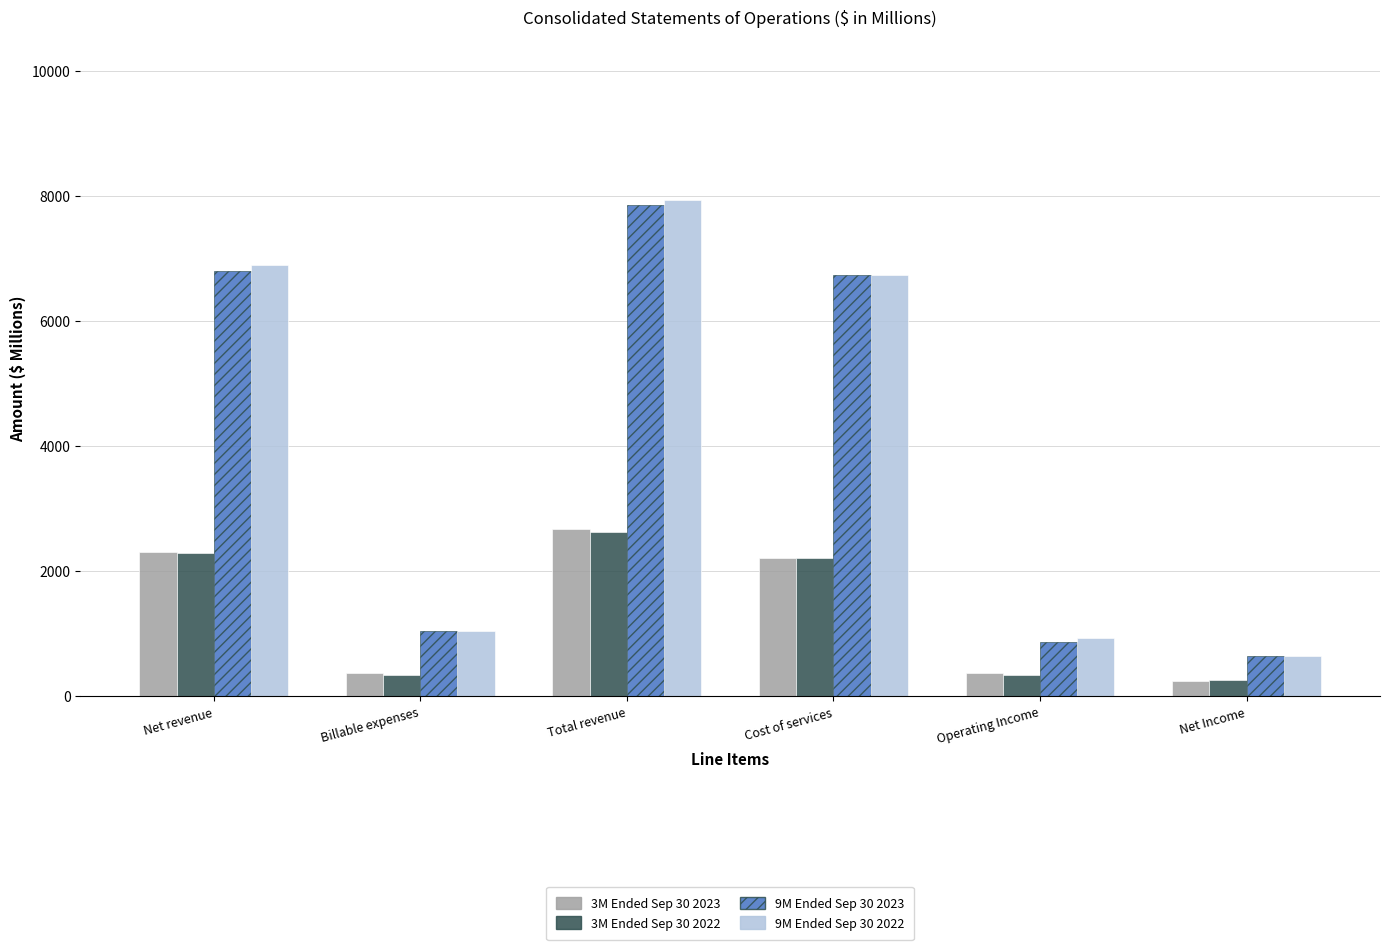

At which label does 3M Ended Sep 30 2023 first exceed 2219?

Net revenue